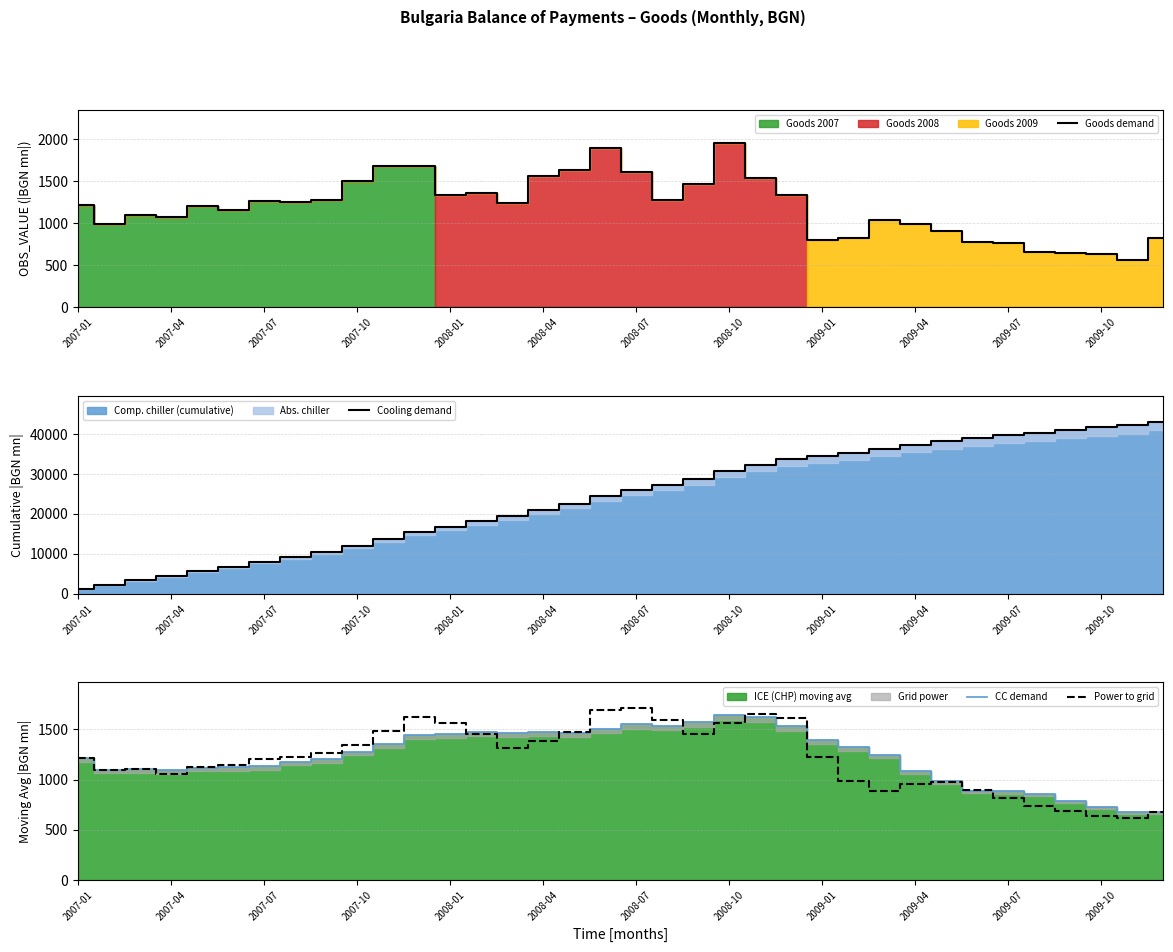

What is the difference between the maximum and minimum values in the Goods demand series?

1389.4